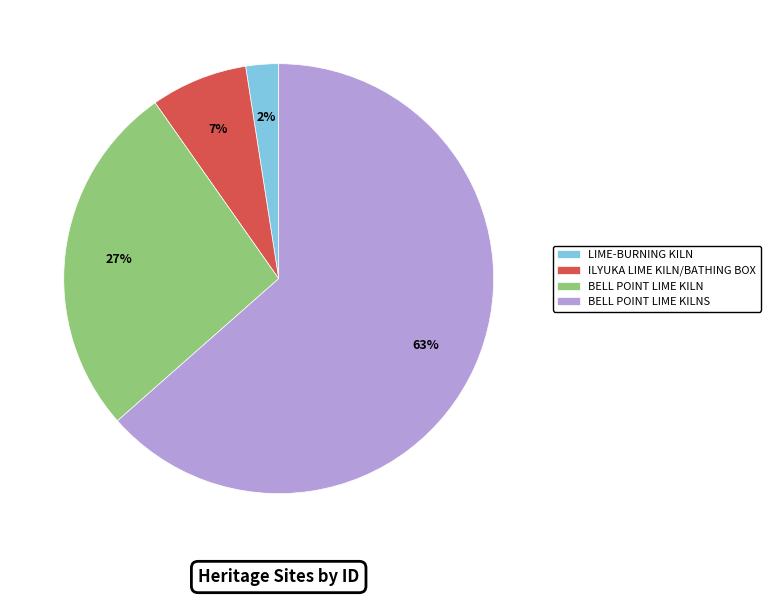

How many segments does this pie chart have?

4